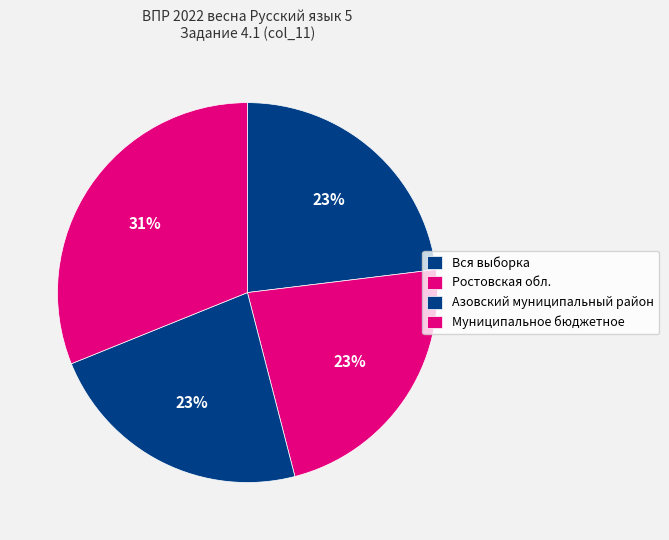

Count the number of slices in the pie.

4